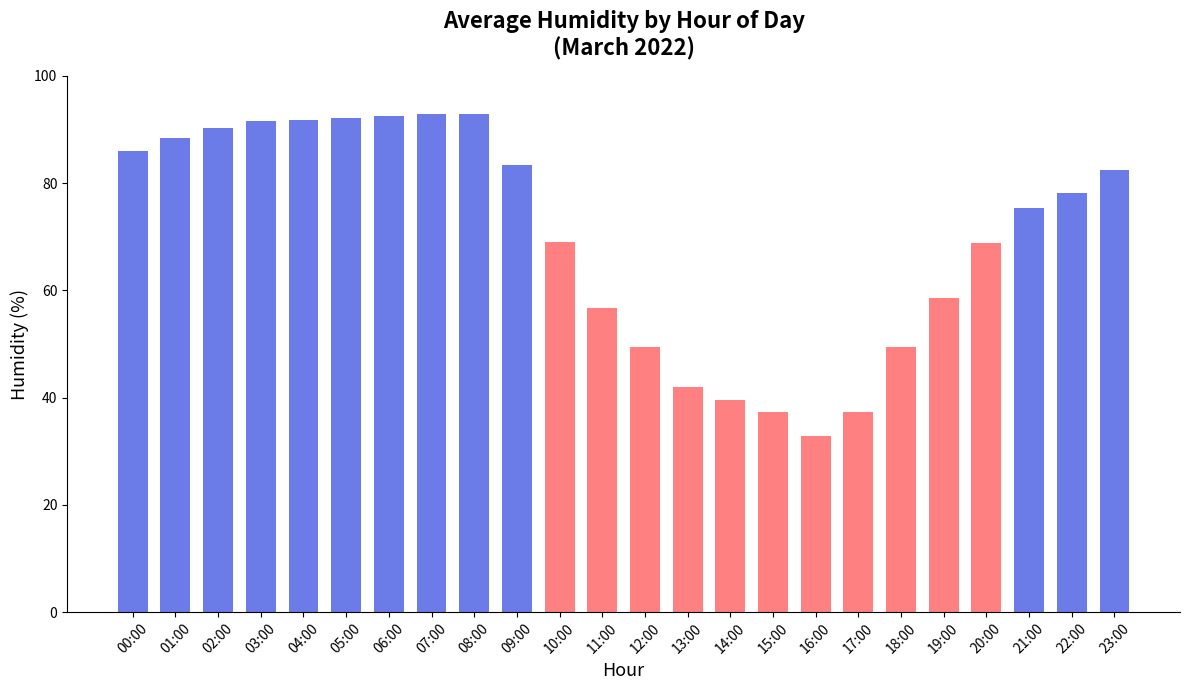

What is the smallest value displayed?

32.8